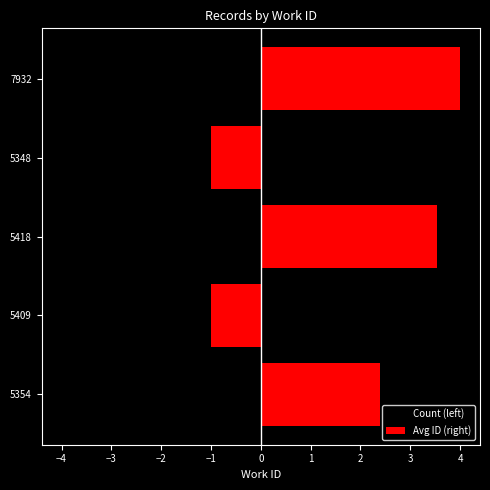

What is the greatest value displayed?

4.0